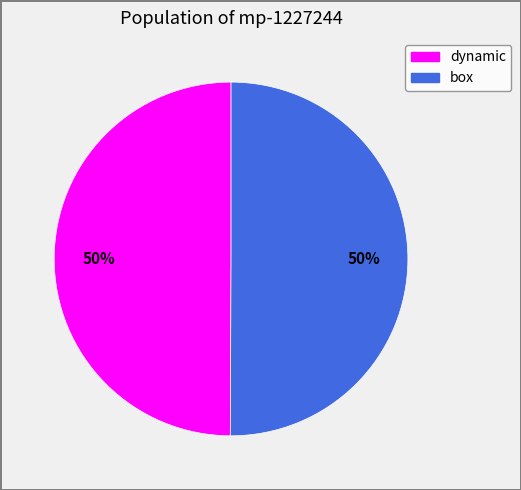

Do dynamic and box together represent more than half of the pie?

Yes